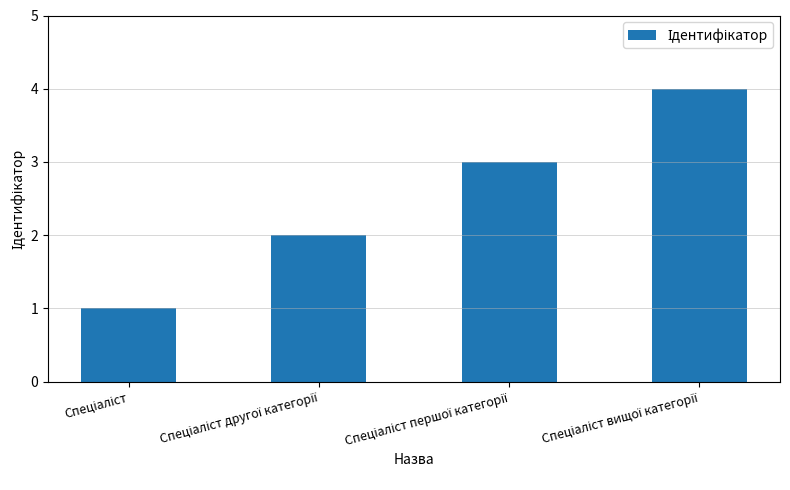

What is the difference between the maximum and minimum values?

3